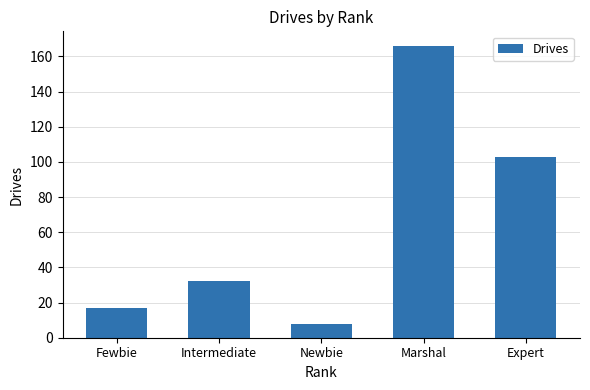

Which label corresponds to the smallest value in the chart?

Newbie